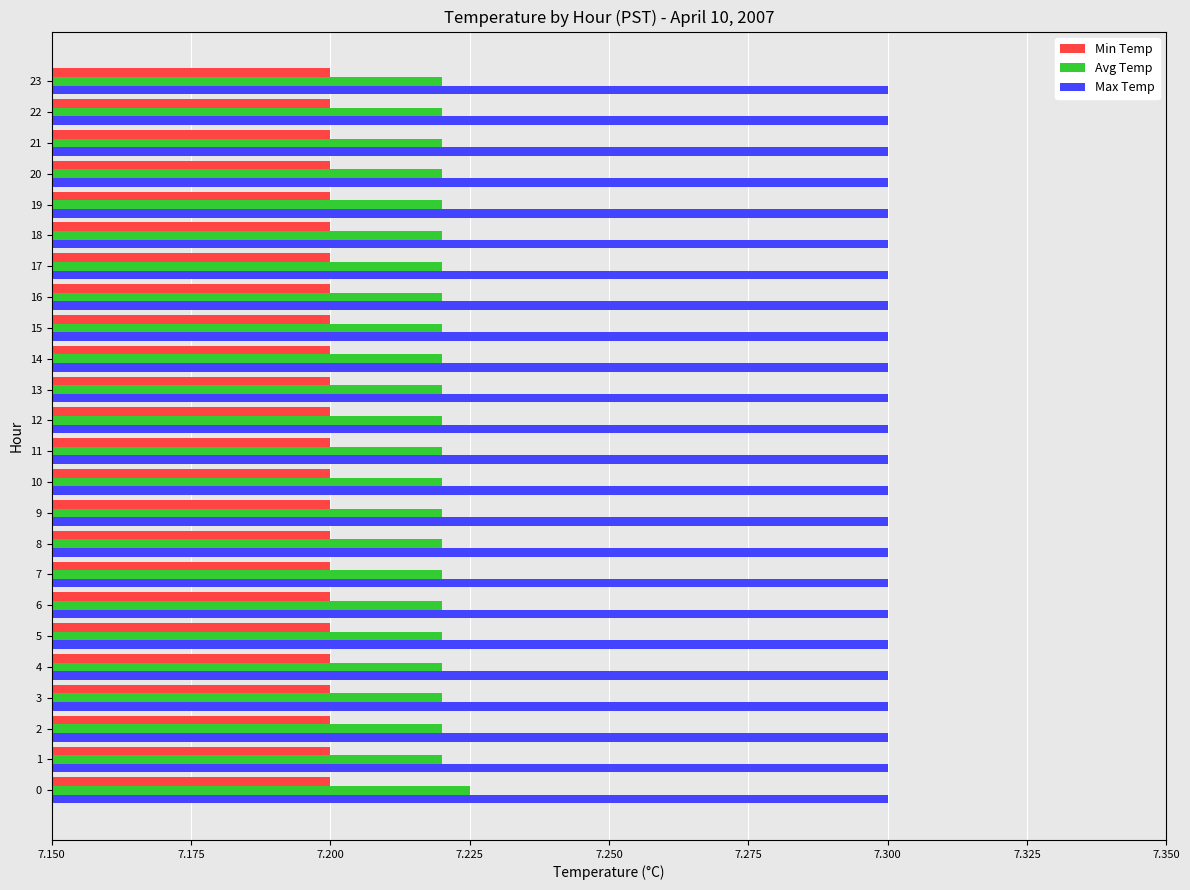

What is the total value across all series at 23?

21.7